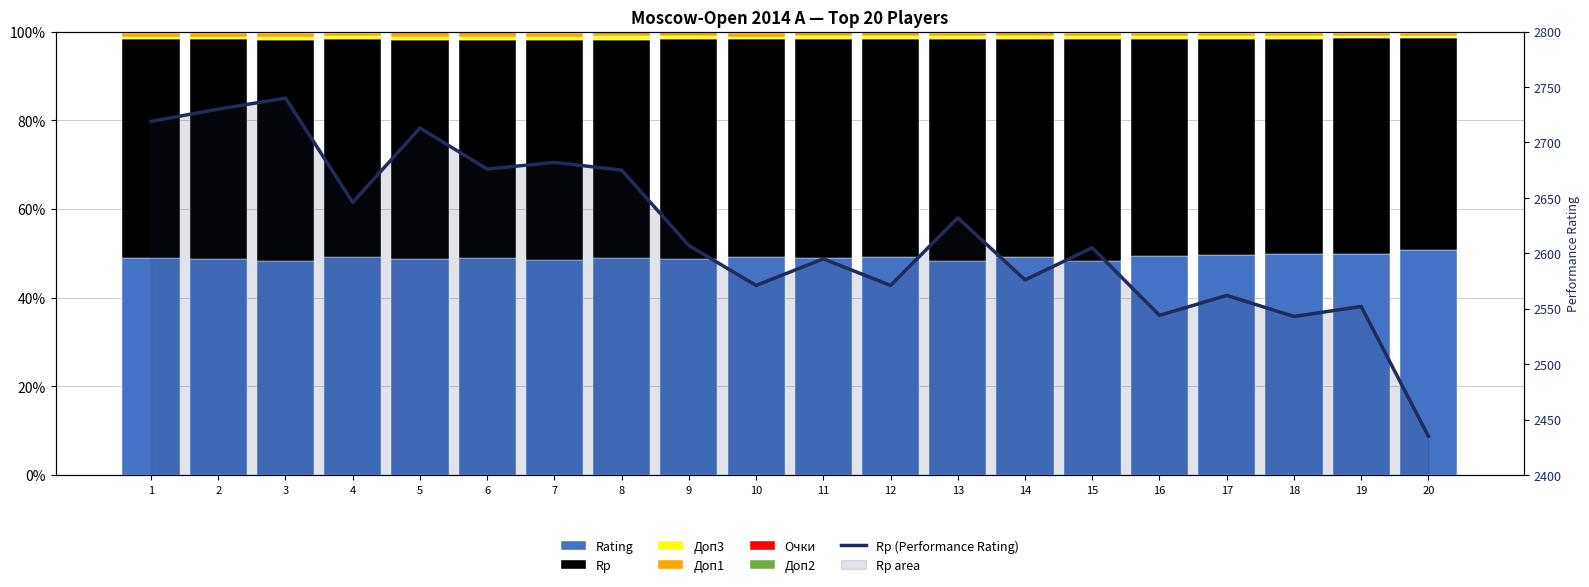

Reading right to left, extract all data points from this chart.

Rp: 20=2435.0	19=2552.0	18=2543.0	17=2562.0	16=2544.0	15=2605.0	14=2576.0	13=2632.0	12=2571.0	11=2595.0	10=2571.0	9=2607.0	8=2675.0	7=2682.0	6=2676.0	5=2713.0	4=2646.0	3=2740.0	2=2730.0	1=2719.0
Доп3: 20=0.5	19=0.6	18=0.5	17=0.6	16=0.6	15=0.6	14=0.6	13=0.6	12=0.6	11=0.6	10=0.6	9=0.7	8=0.7	7=0.7	6=0.7	5=0.7	4=0.6	3=0.7	2=0.6	1=0.6
Доп1: 20=0.7	19=0.8	18=0.8	17=0.8	16=0.8	15=0.8	14=0.9	13=0.9	12=0.9	11=0.9	10=0.9	9=0.9	8=0.9	7=1.0	6=1.0	5=1.0	4=0.8	3=0.9	2=0.9	1=0.9
Доп2: 20=0.1	19=0.1	18=0.1	17=0.1	16=0.1	15=0.1	14=0.1	13=0.1	12=0.1	11=0.1	10=0.1	9=0.1	8=0.1	7=0.1	6=0.1	5=0.1	4=0.1	3=0.1	2=0.1	1=0.1